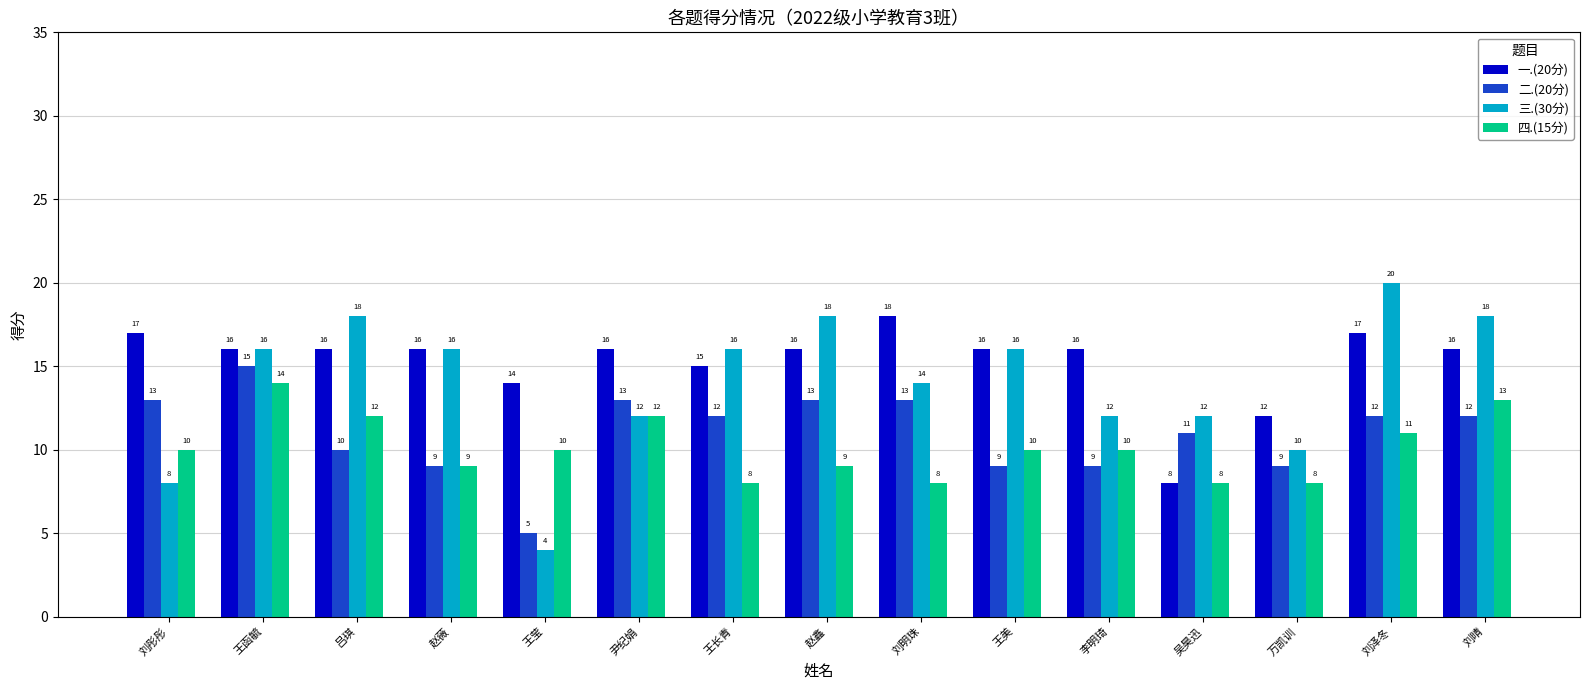

What is the label of the 5th bar from the right?

李明琦